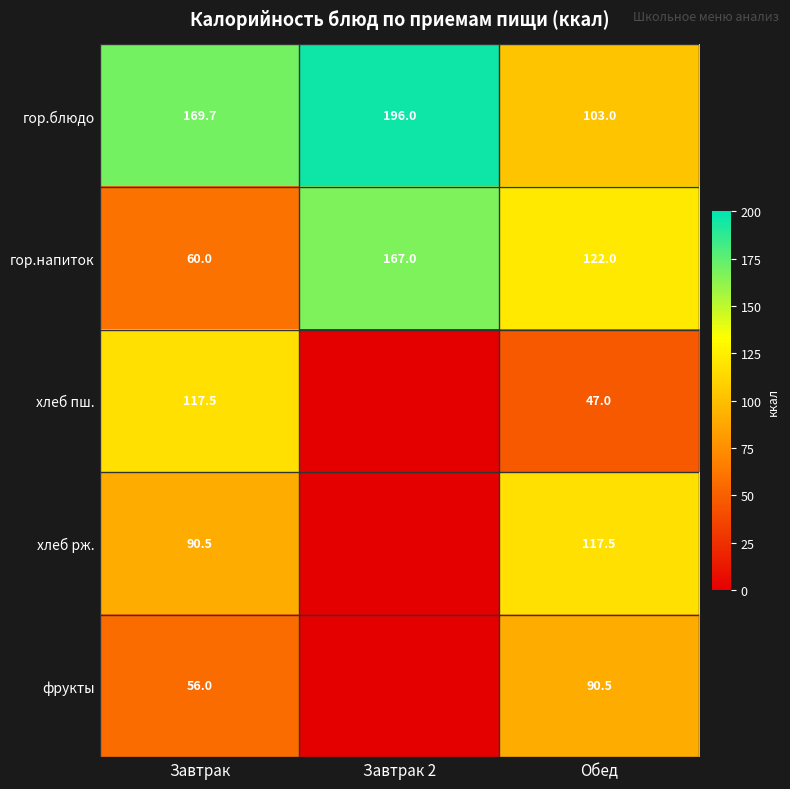

What is the difference between the гор.блюдо values at Обед and Завтрак?

66.7